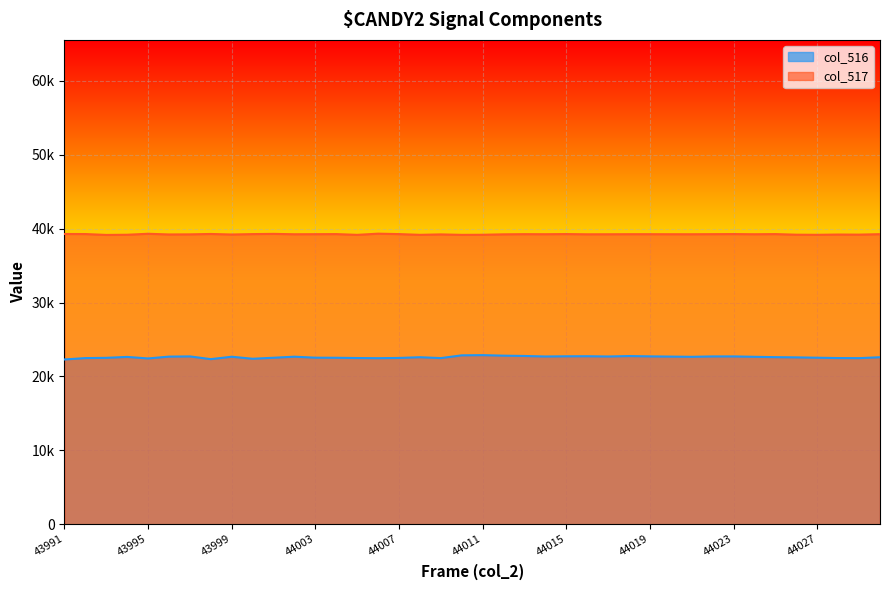

What are all the series names shown in the legend?

col_516, col_517